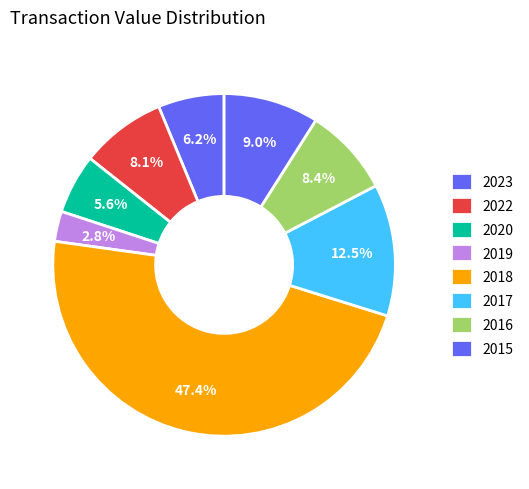

How many slices are in this pie chart?

8